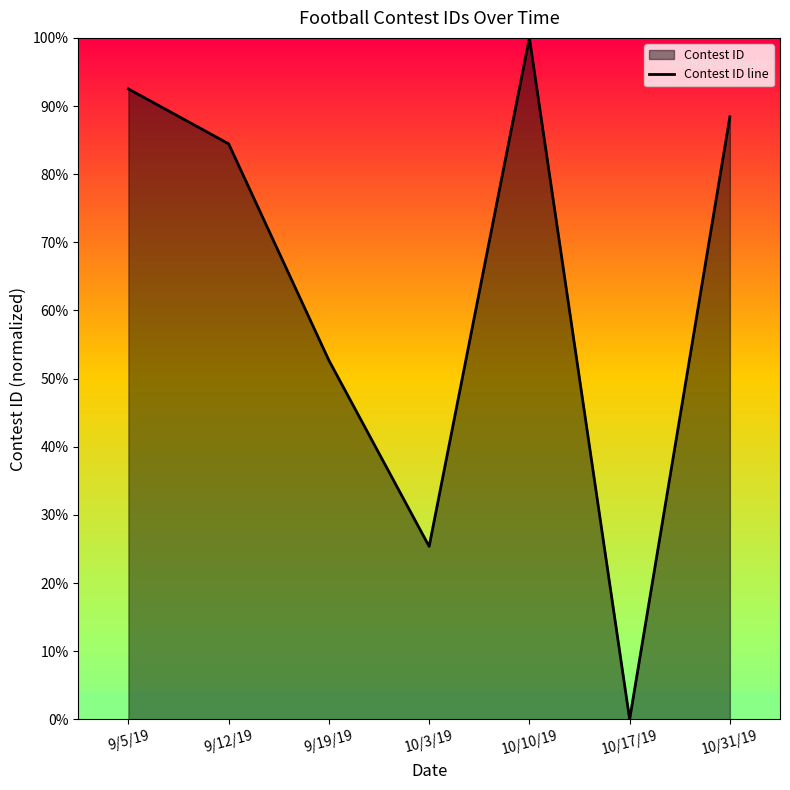

How many lines are shown in the chart?

1